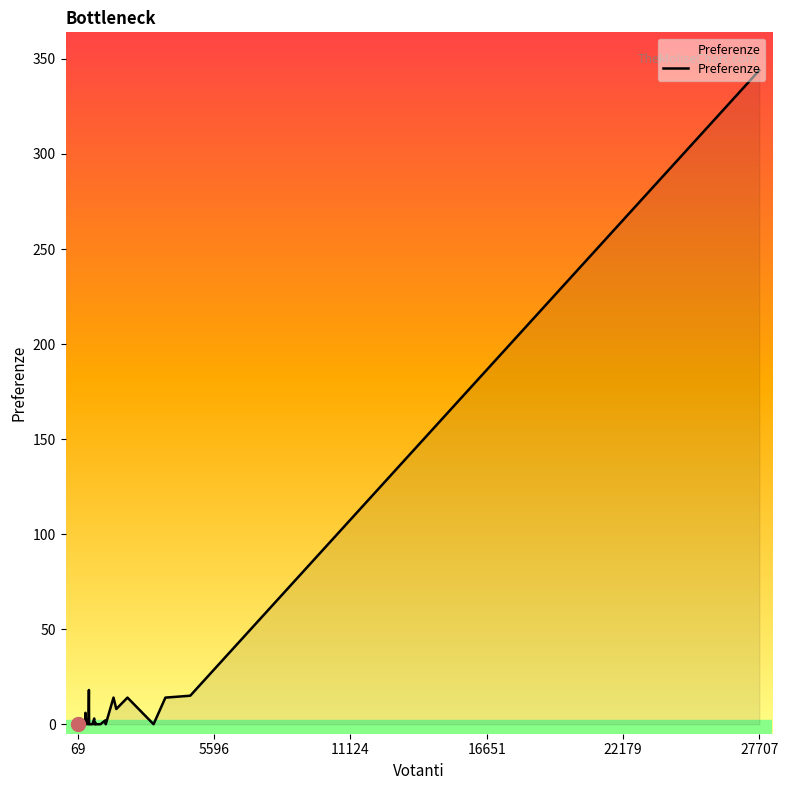

What is the maximum value shown in the chart?

344